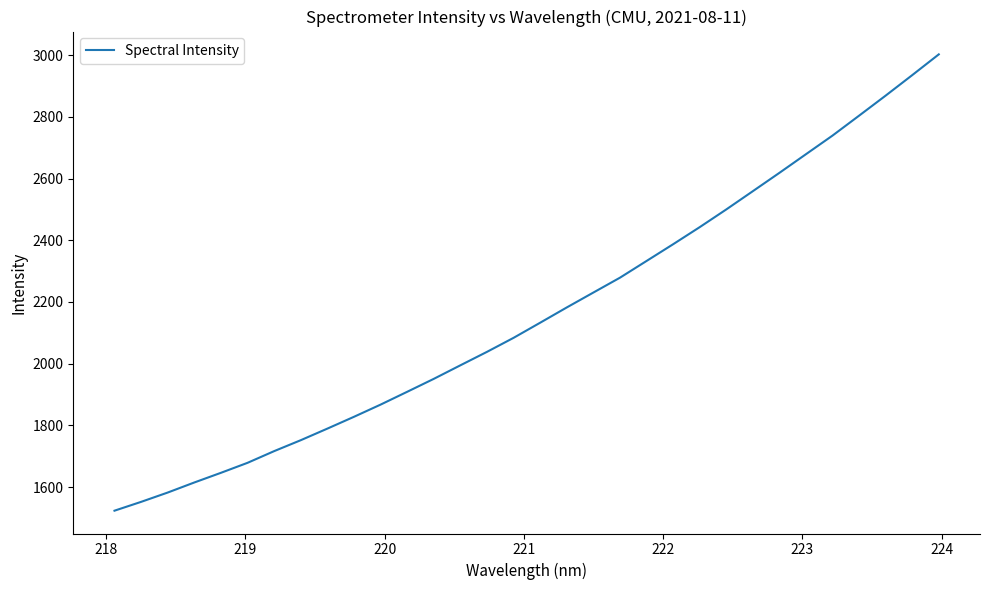

Is this an area chart (filled region under the line)?

No